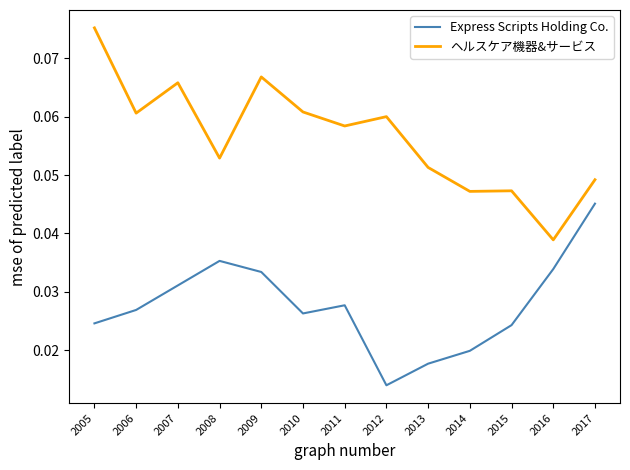

Which series has the widest spread of values?

ヘルスケア機器&サービス